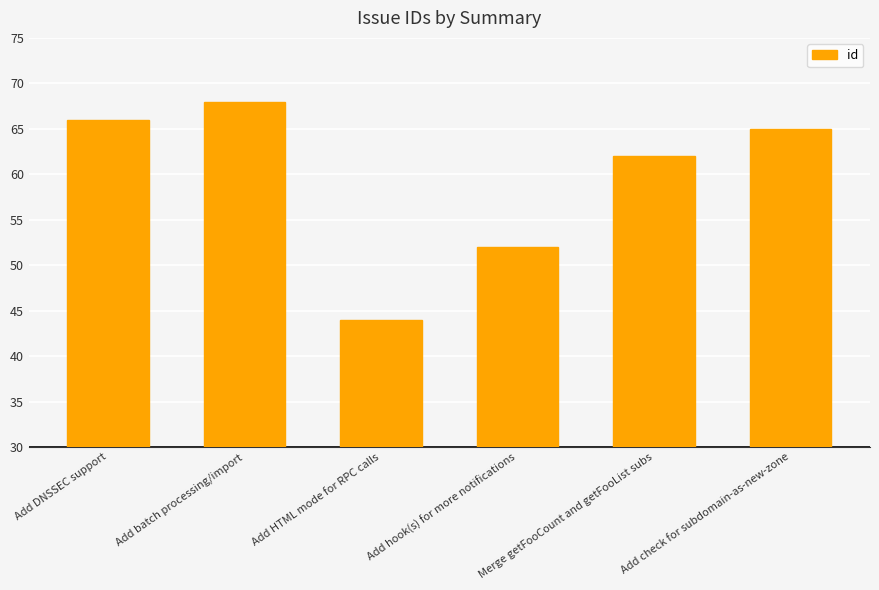

List the labels in order of value, largest first.

Add batch processing/import, Add DNSSEC support, Add check for subdomain-as-new-zone, Merge getFooCount and getFooList subs, Add hook(s) for more notifications, Add HTML mode for RPC calls